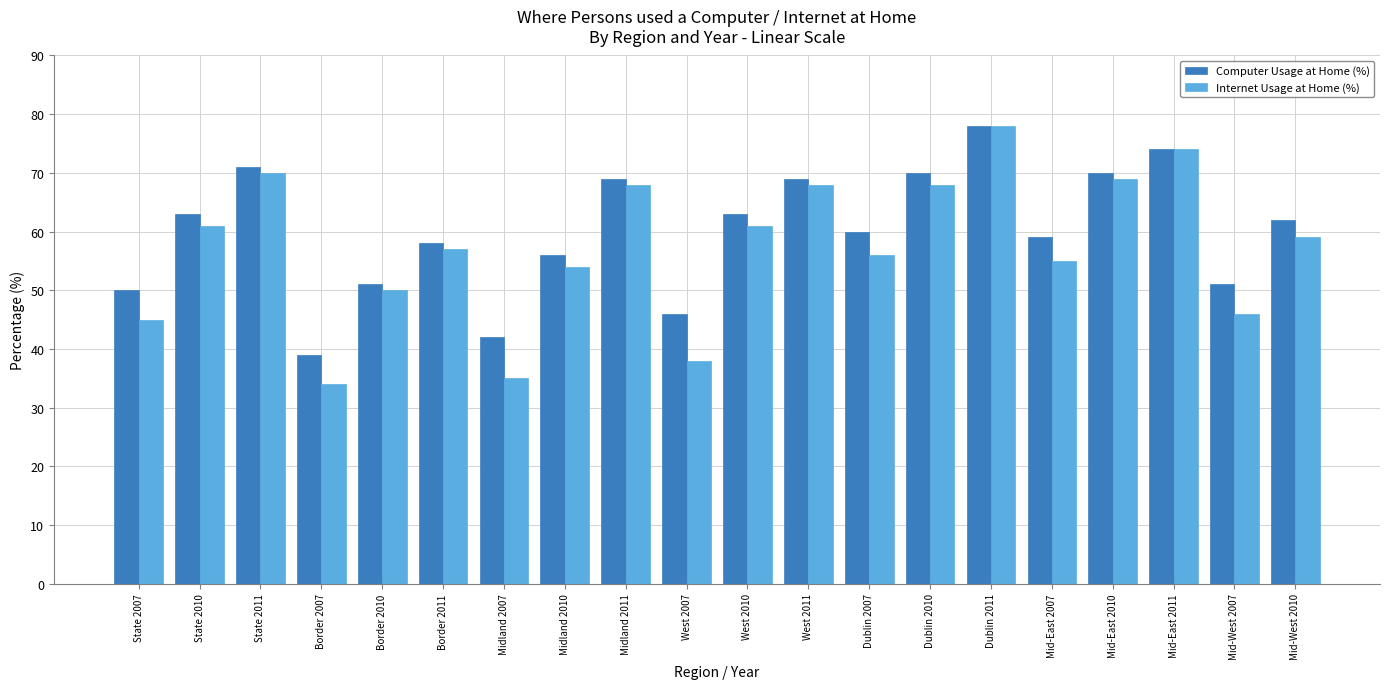

Between State 2010 and Dublin 2007, which series saw the biggest shift?

Internet Usage at Home (%)